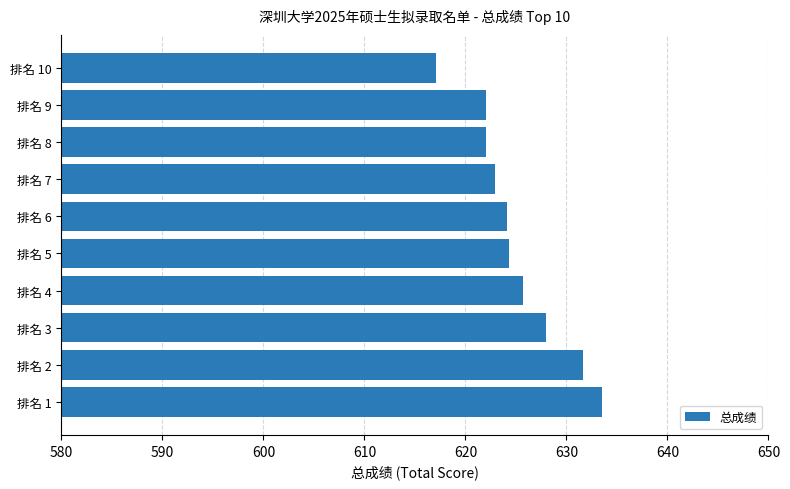

Which category has the highest value across all series?

排名 1